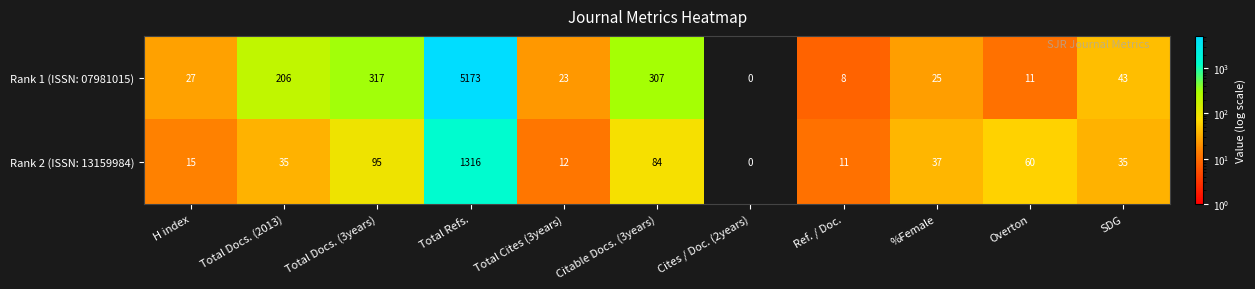

Which category has the lowest value in the Rank 1 (ISSN: 07981015) series?

Cites / Doc. (2years)